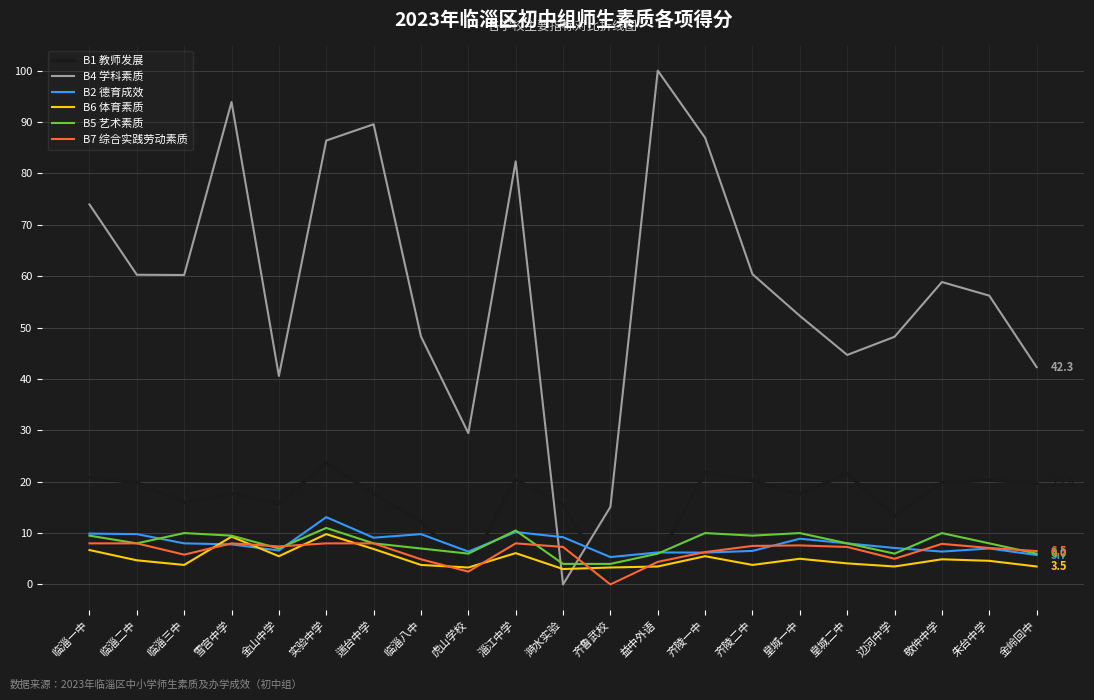

How many series are shown in this chart?

6